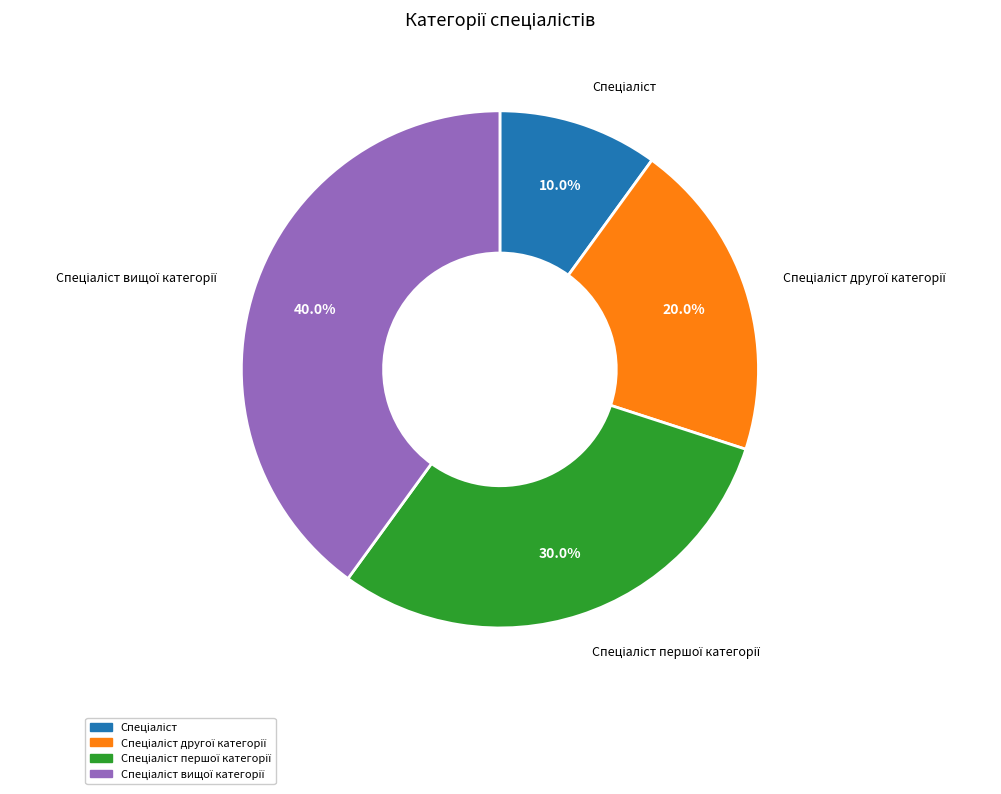

Is there a majority slice in this chart?

No